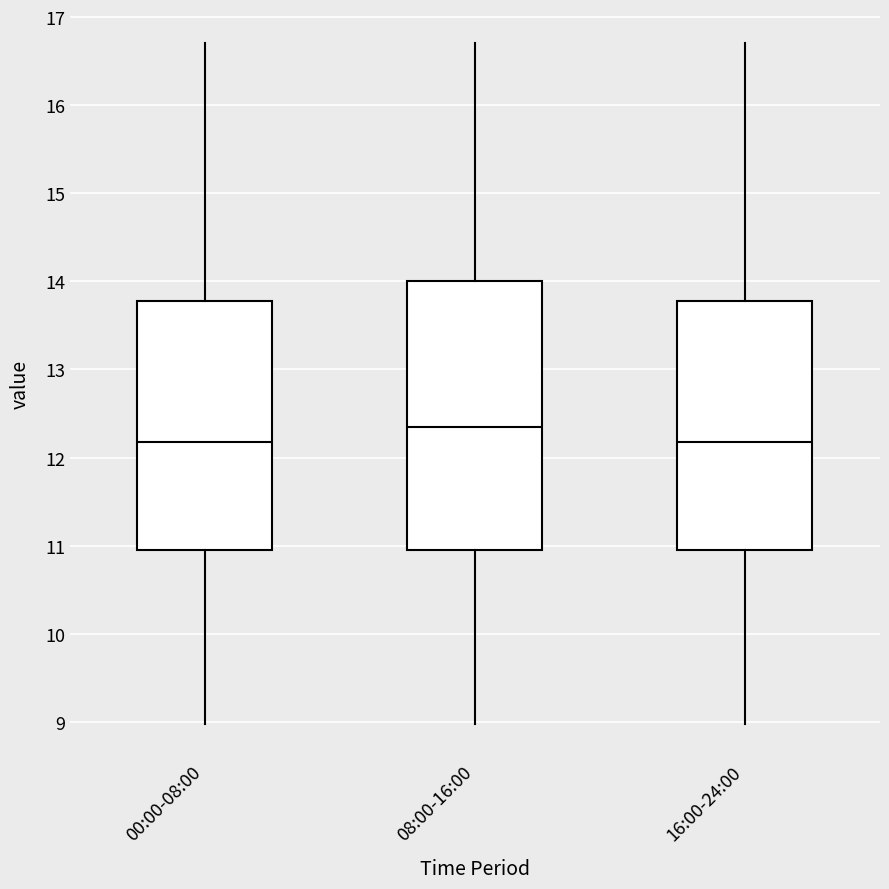

Which box's median line is the highest?

08:00-16:00